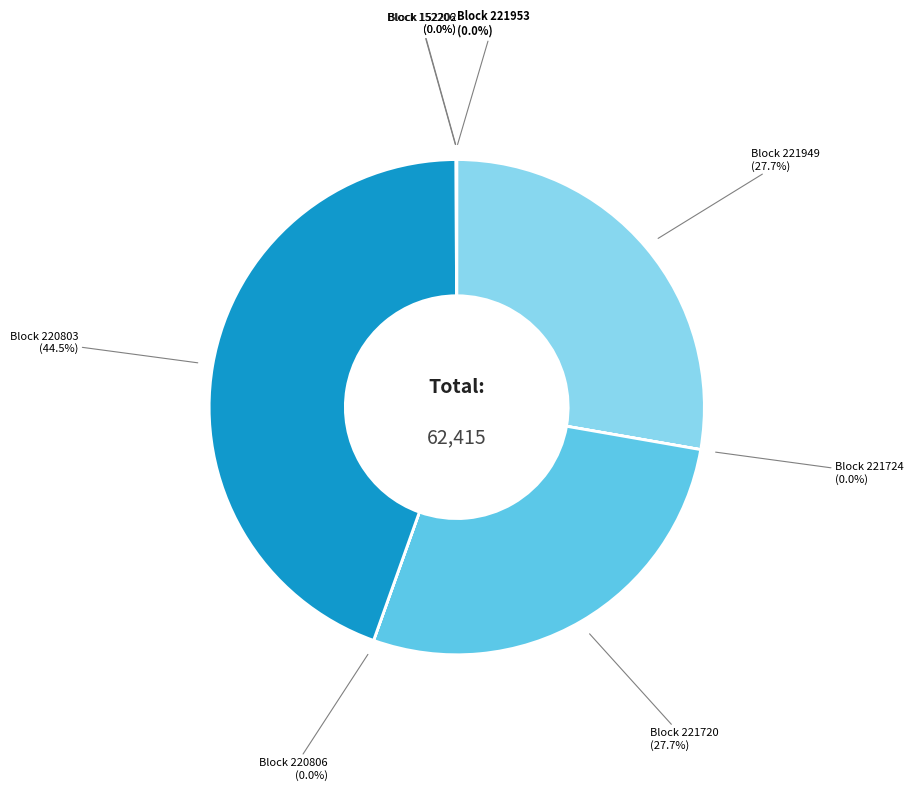

How many segments does this pie chart have?

8